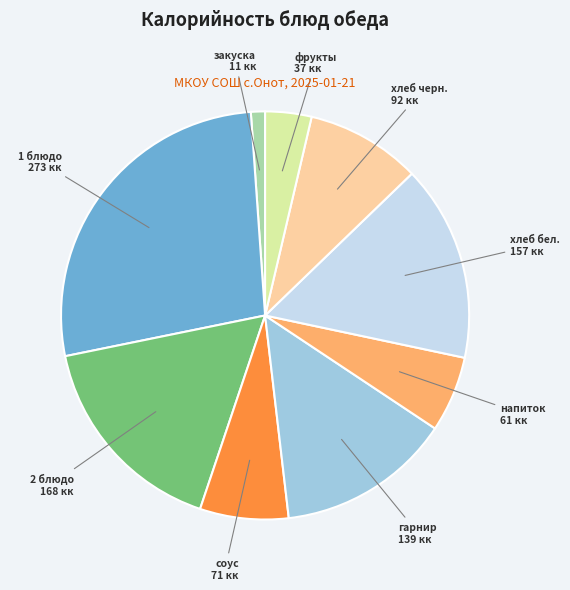

Is there any slice that represents more than half of the pie?

No